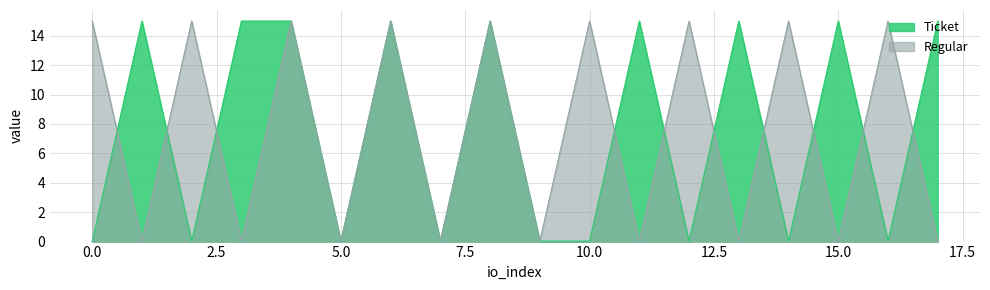

Which series has the largest total across all categories?

Ticket